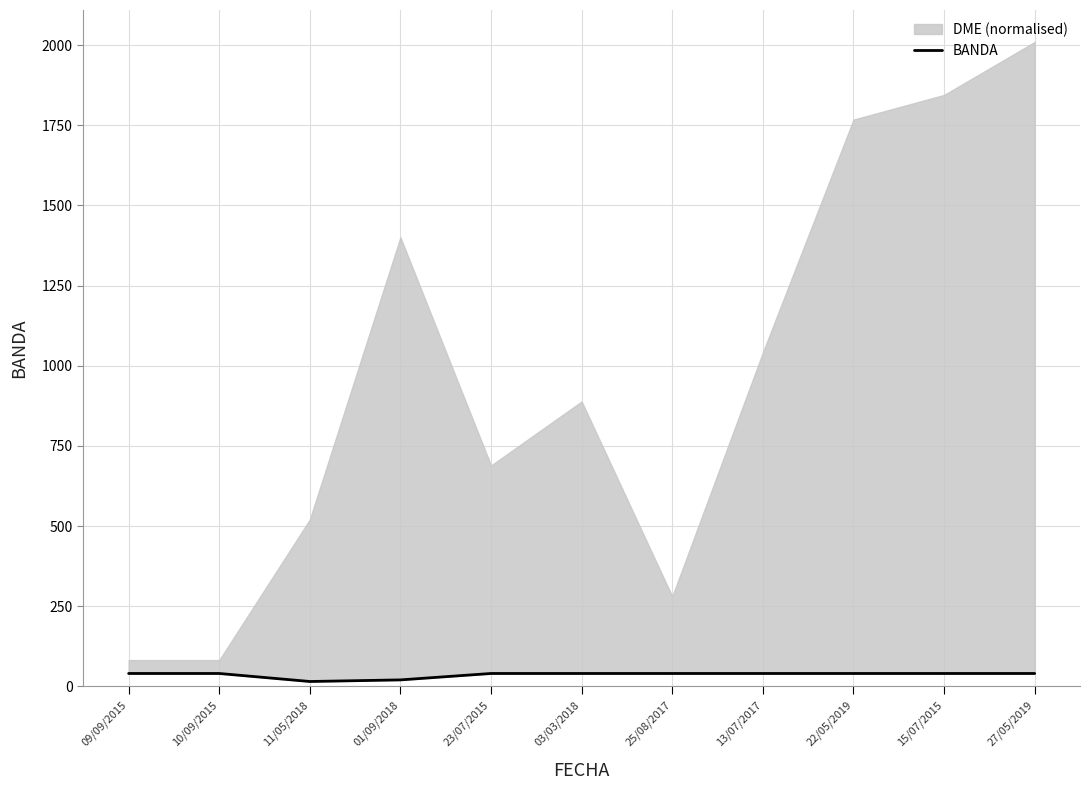

At which category does the chart reach its peak across all series?

09/09/2015